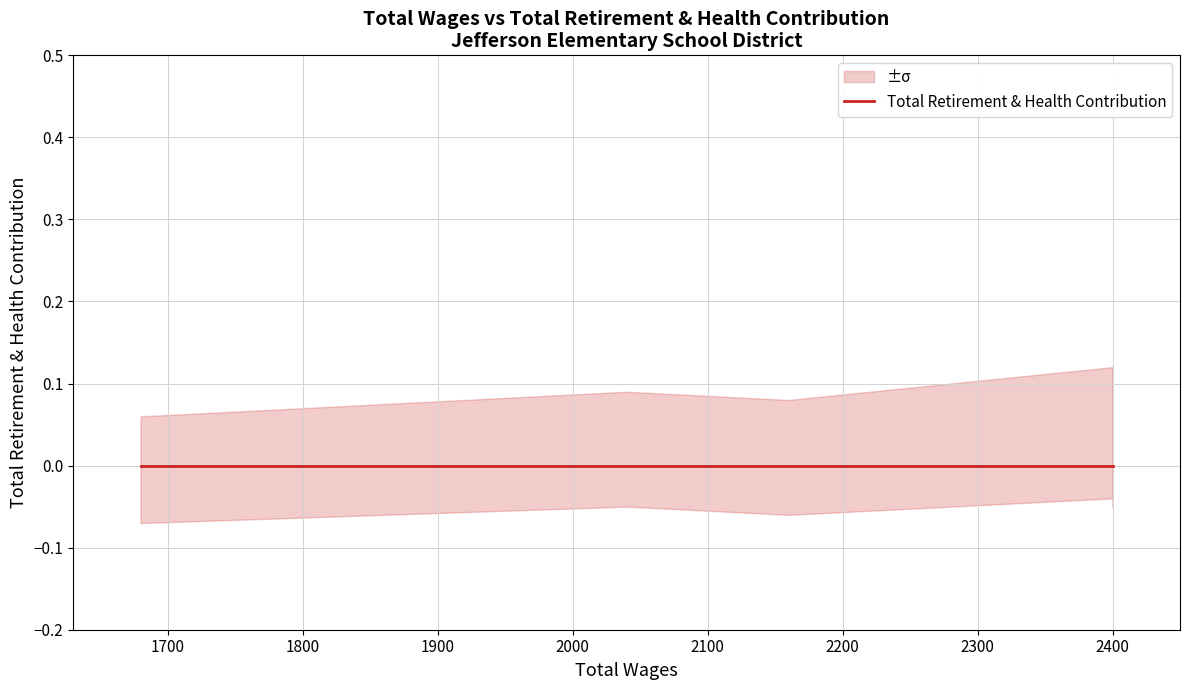

Between 2400.0 and 2160.0, which is larger?

2400.0